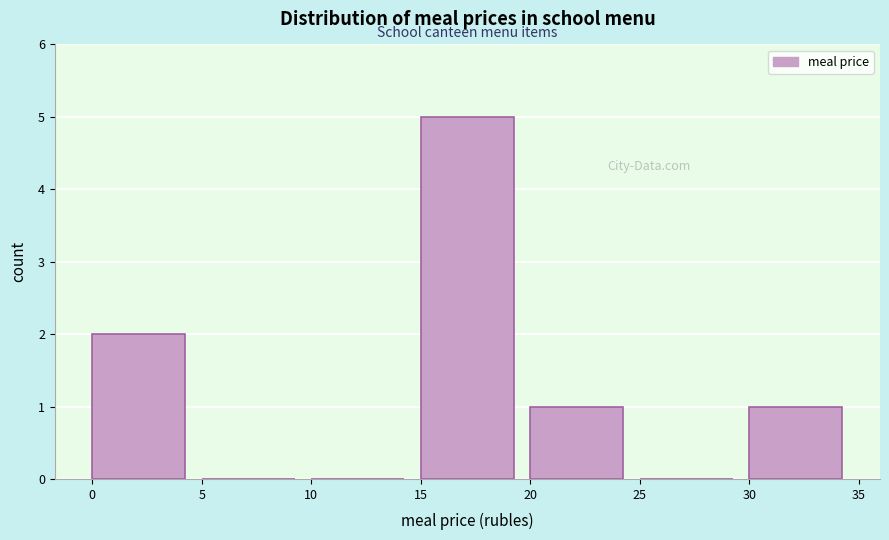

Reading left to right, transcribe this chart: for each bar, give the range it covers on the x-axis and its height. The values are not printed on the chart, so give them approximately, as read against the axis.

0 to 5: 2
5 to 10: 0
10 to 15: 0
15 to 20: 5
20 to 25: 1
25 to 30: 0
30 to 35: 1